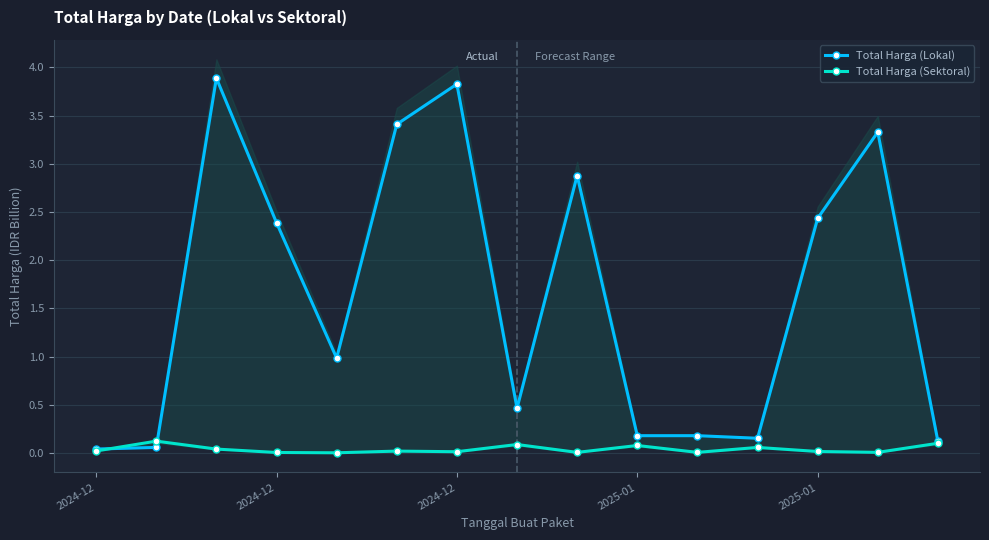

What is the difference between the Total Harga (Lokal) values at 2024-12 and 14?

3.8